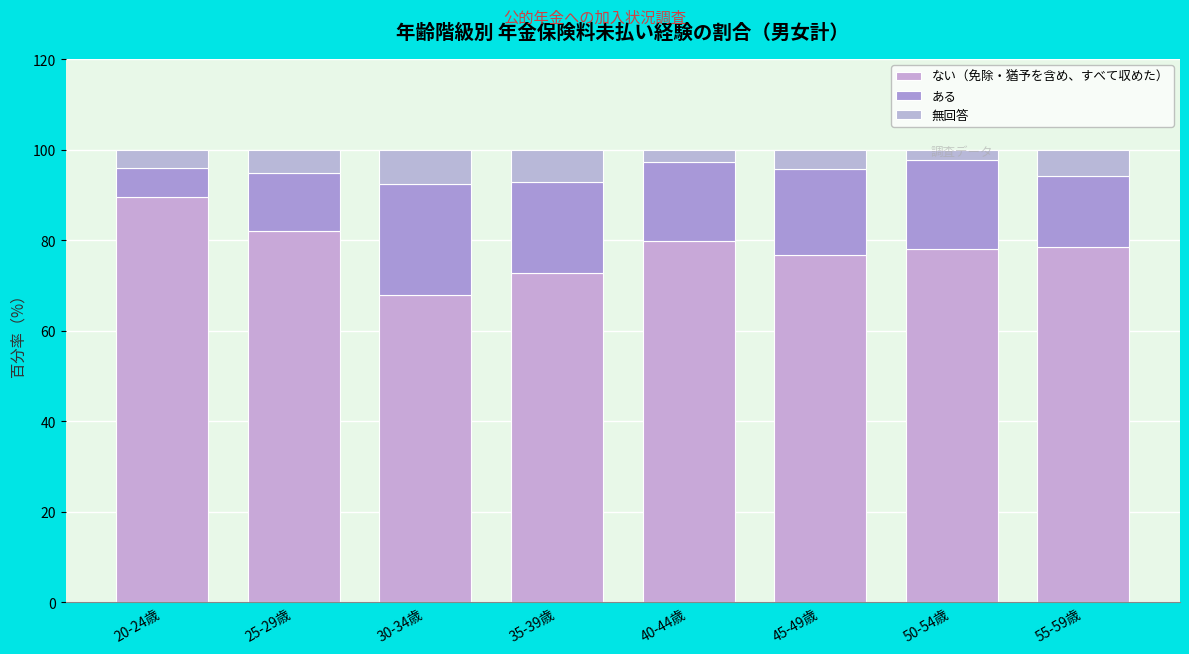

Are the bars horizontal?

No